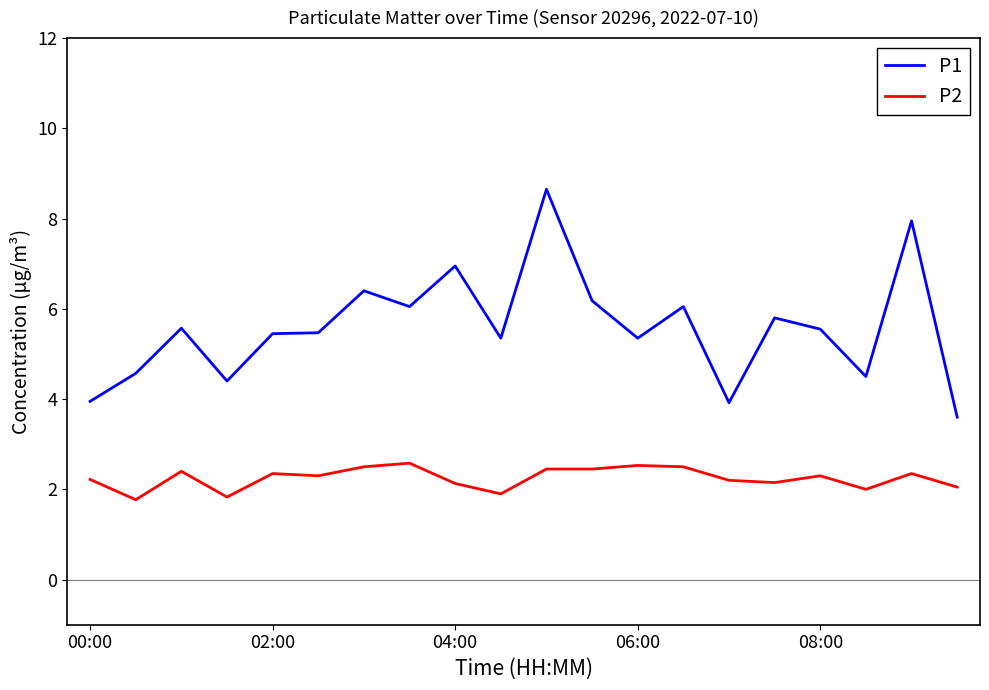

Which series has the widest spread of values?

P1